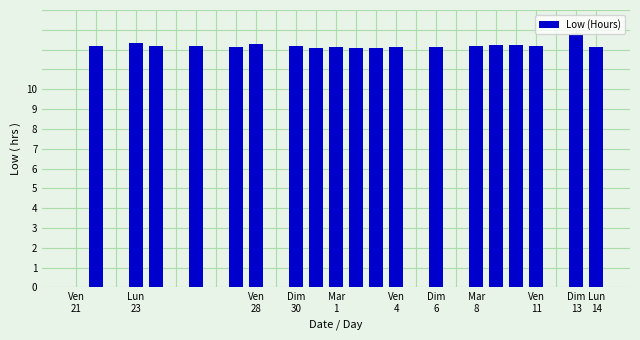

What is the sum of all values?

231.7